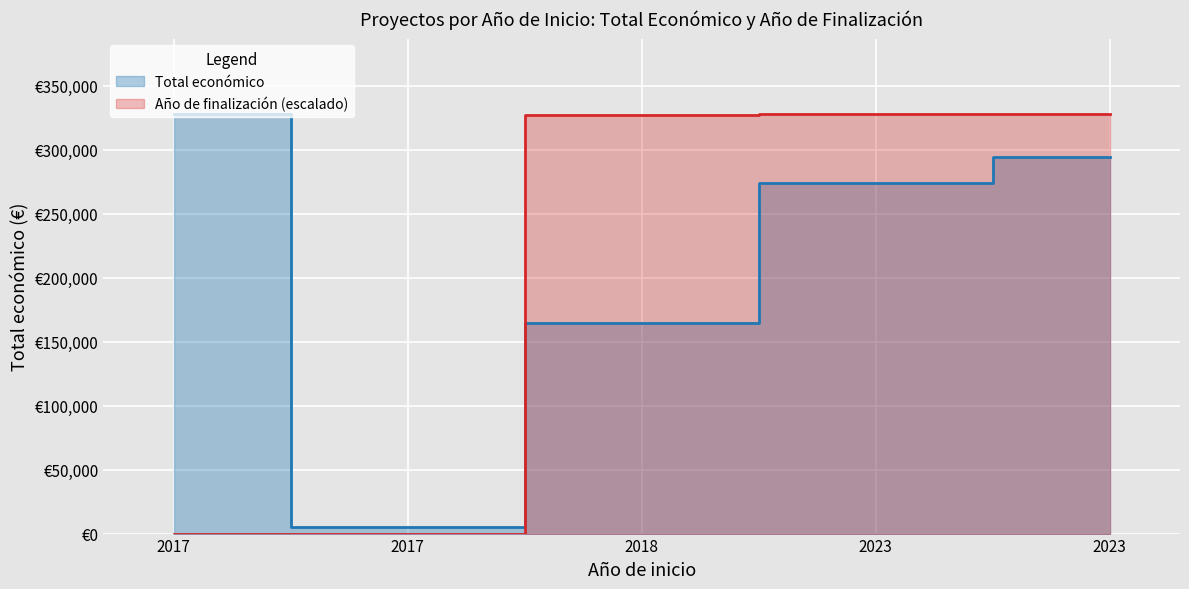

The value of Total económico _line at 2023 is 180104.1. True or false?

False